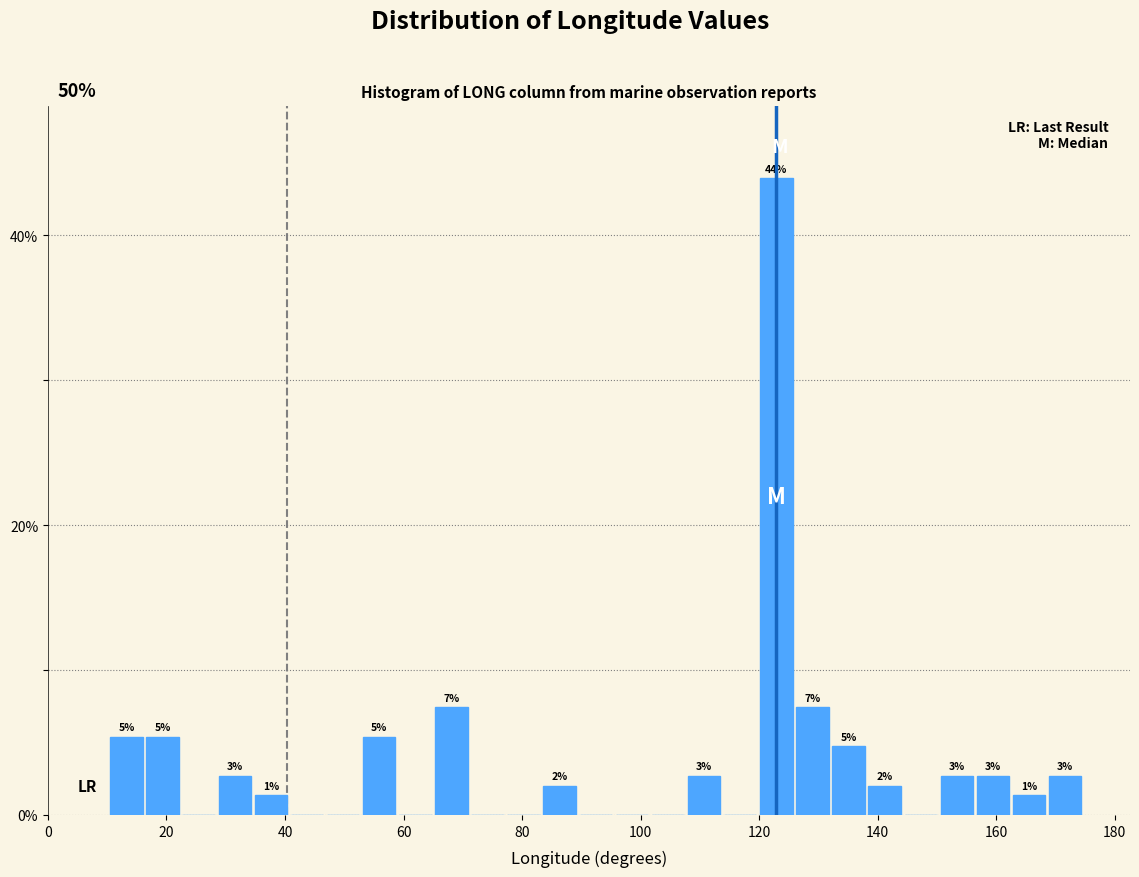

Read against the x-axis, roughly where is the centre of the tallest bar?

122